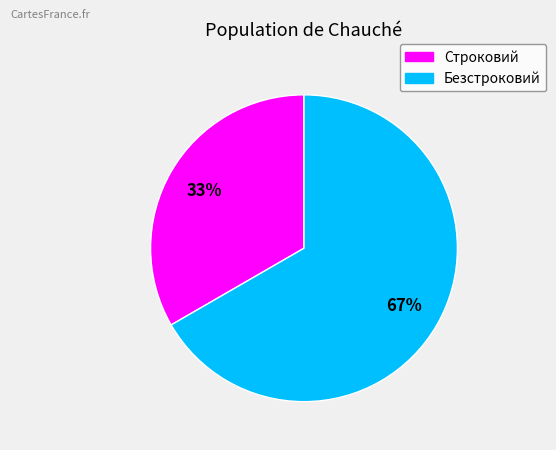

To the nearest percent, what is the combined percentage of Безстроковий and Строковий?

100%